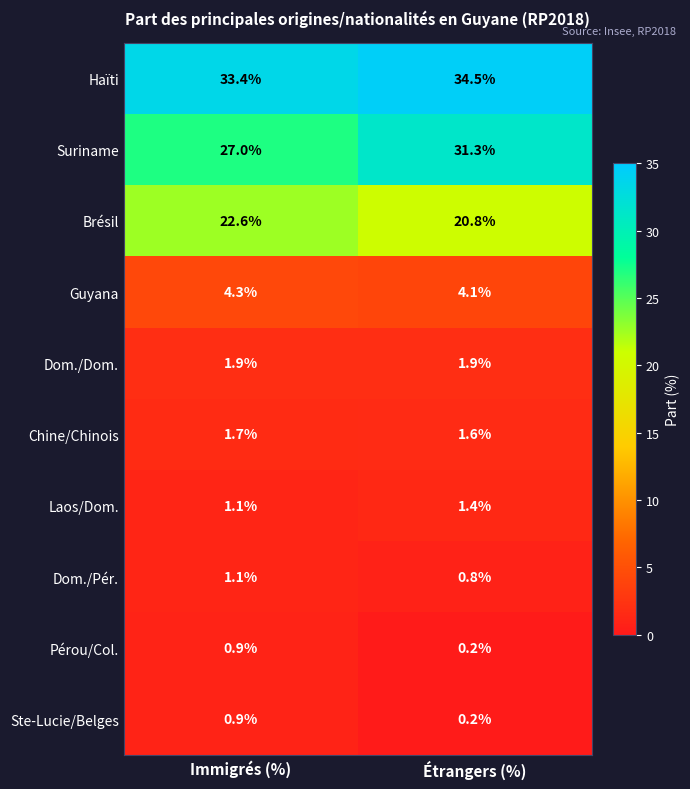

Is it true that Haïti equals 16.9 at Étrangers (%)?

False